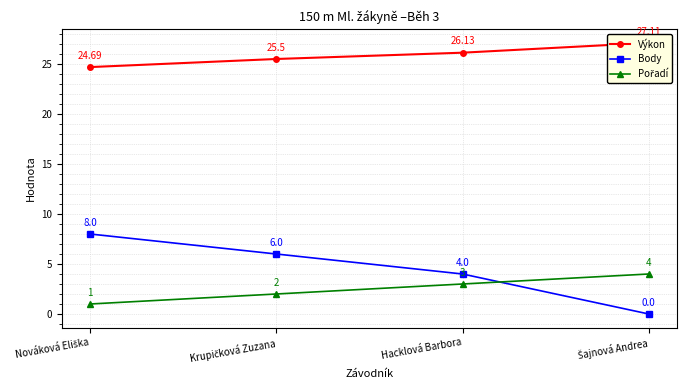

Which series has the largest range (max minus min)?

Body